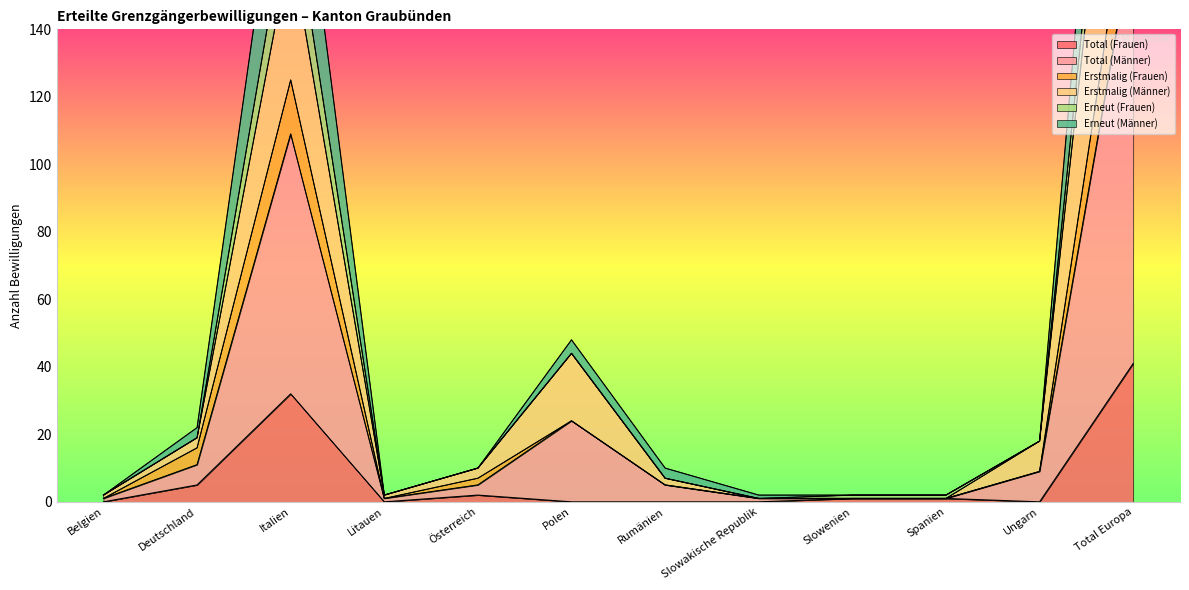

What is the sum of the Erstmalig (Männer) values at Deutschland and Total Europa?

307